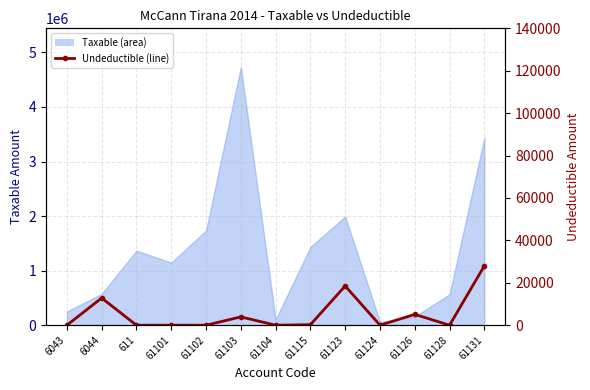

Reading right to left, list all the values displayed in this chart.

28000	0	5100	0	18500	250	0	3920	0	0	0	12822	0